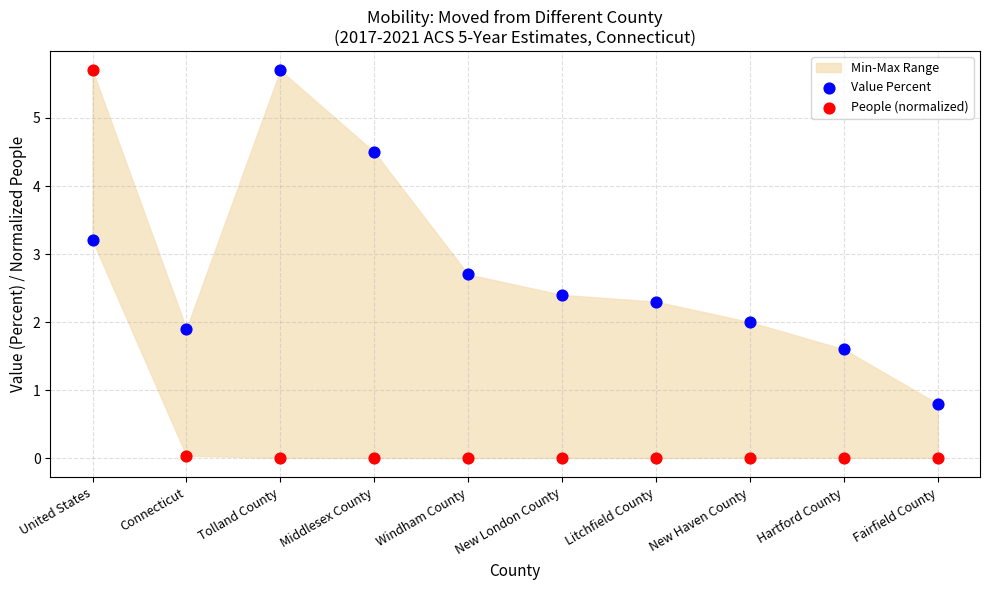

Which series has the widest spread of Y values?

People (normalized)